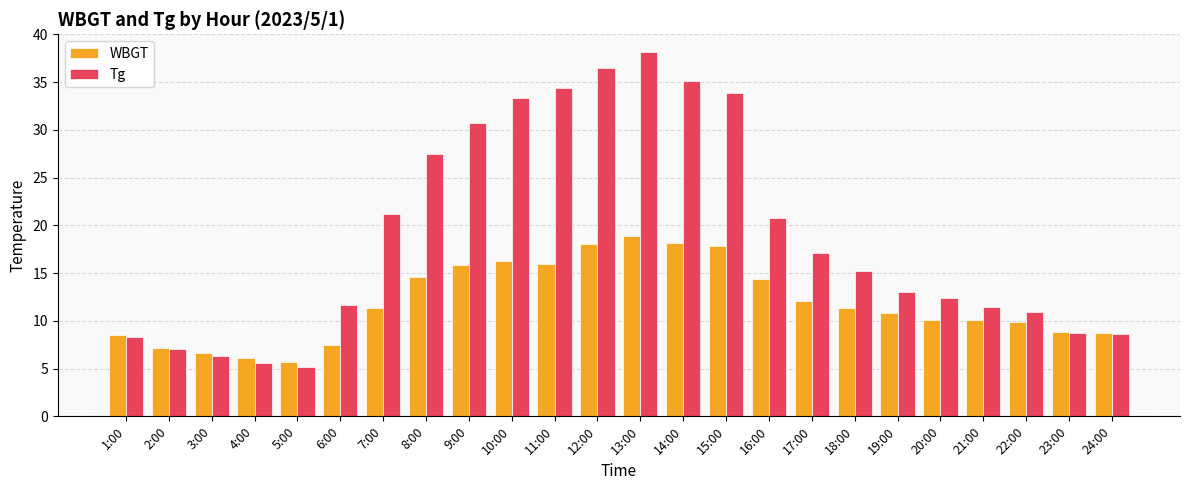

Rank the series by their maximum value, from lowest to highest.

WBGT, Tg